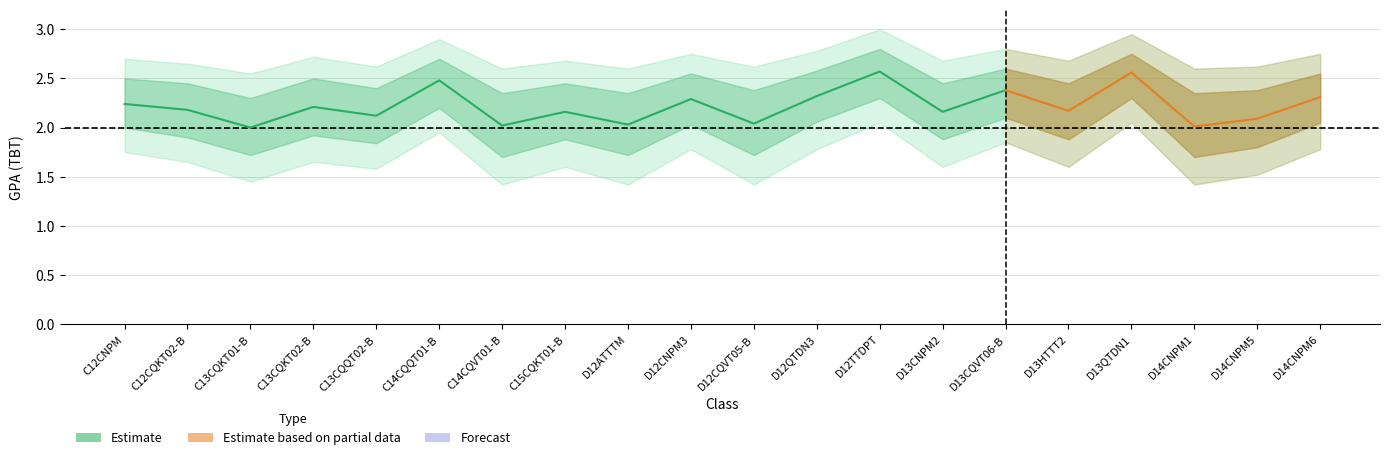

What is the difference between the second highest and minimum values in the TBT_upper series?

0.5